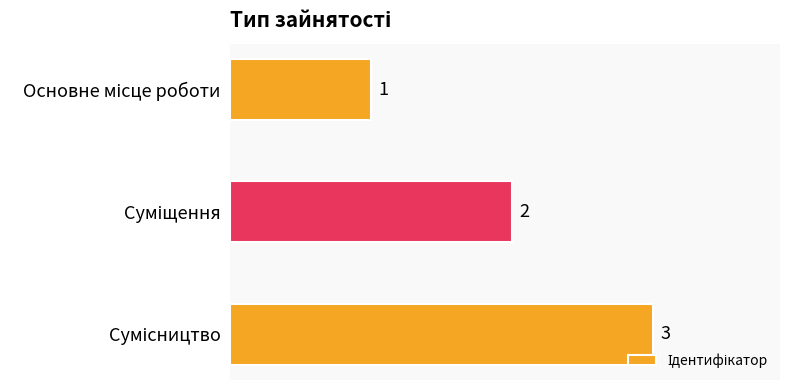

Does the chart contain any negative values?

No